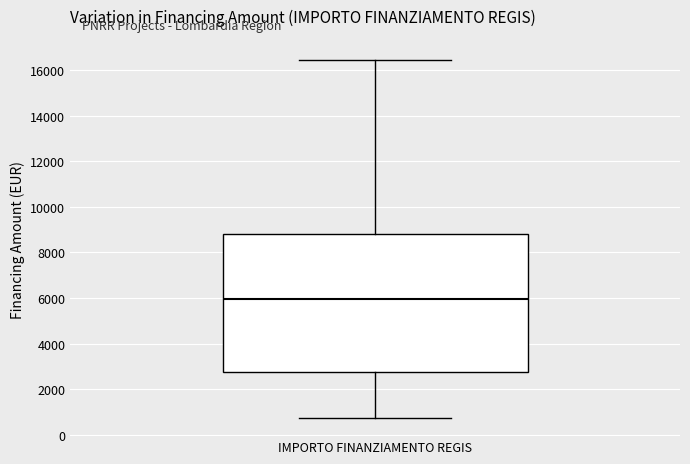

Where is the upper edge of the box for IMPORTO FINANZIAMENTO REGIS on the y-axis? The values are not printed on the chart, so give them approximately, as read against the axis.

8800